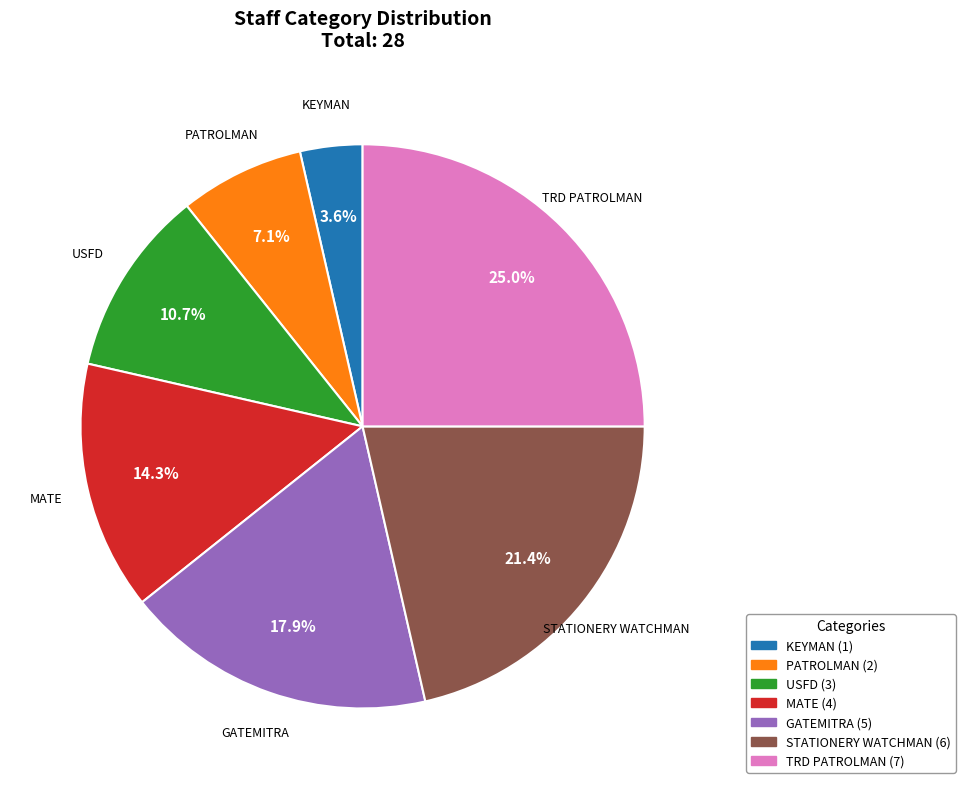

Which category has the biggest portion of the pie?

TRD PATROLMAN